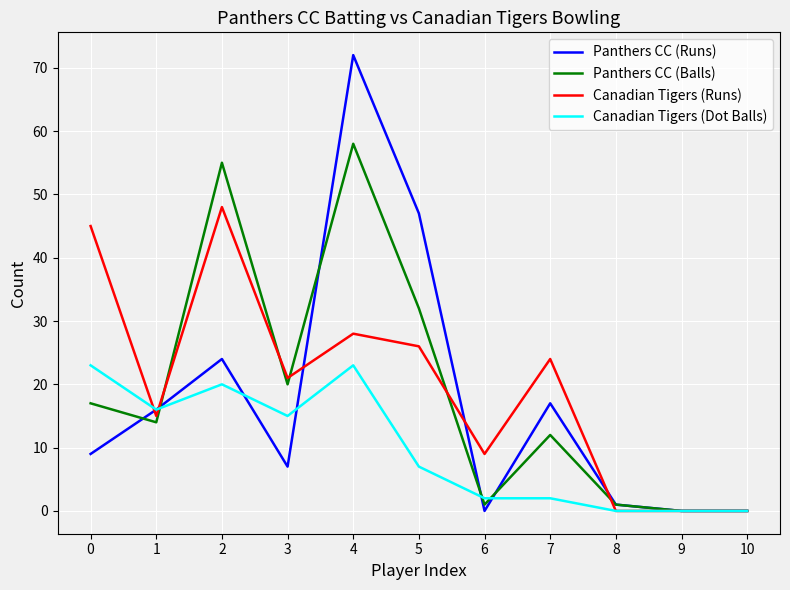

At how many categories does at least one series exceed 5?

8